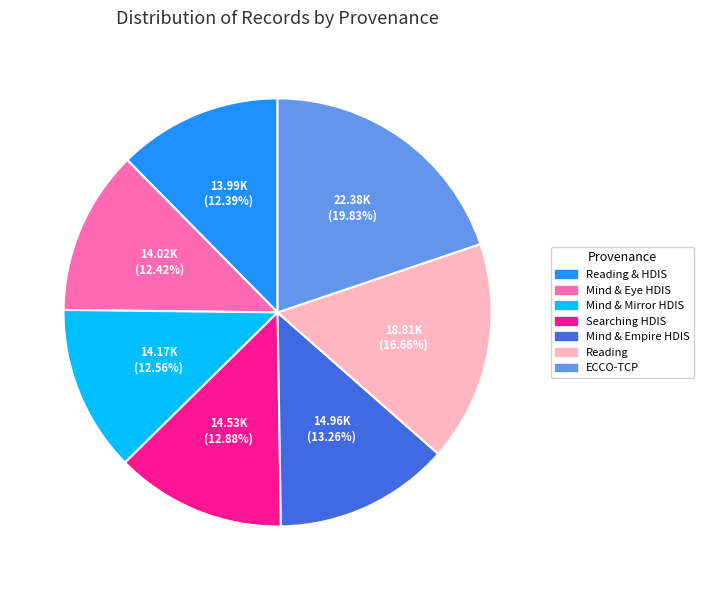

Combined, do Searching HDIS and Reading account for over 50%?

No